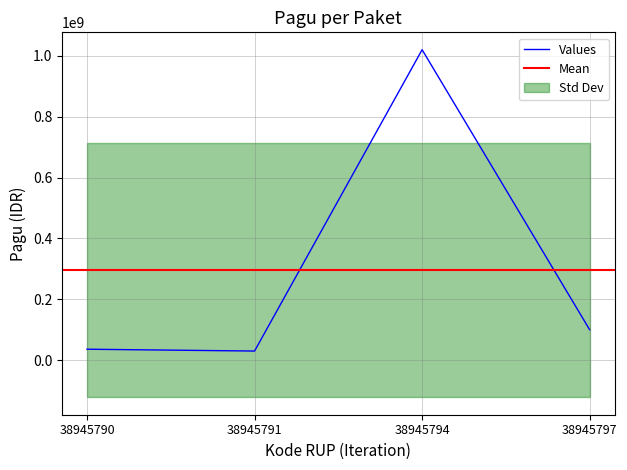

Reading left to right, transcribe all the data shown in this chart.

36000000	30000000	1020000000	100000000